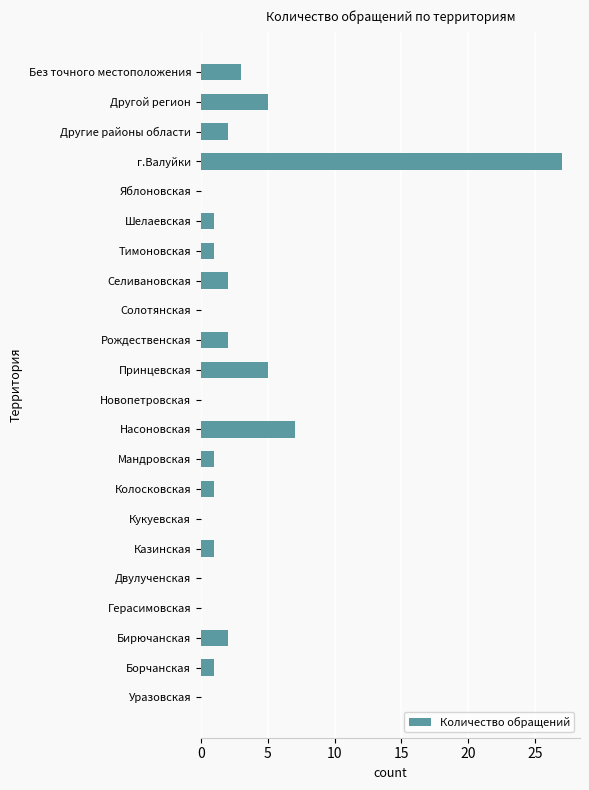

What is the maximum value shown in the chart?

27